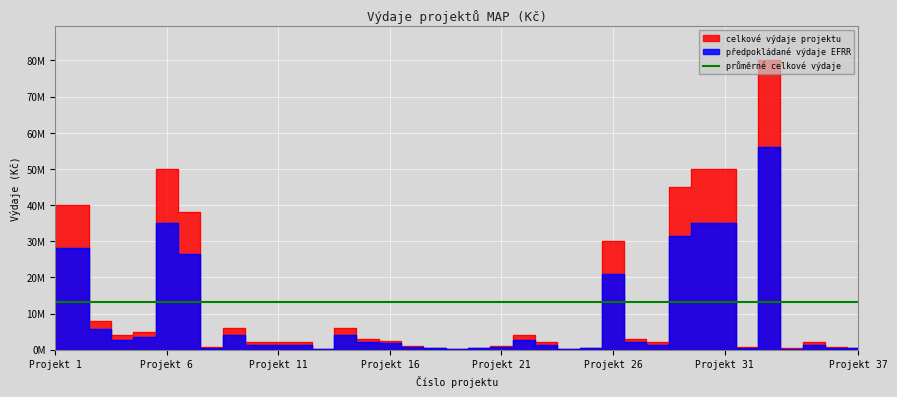

The value of celkove_vydaje at 19 is 300000. True or false?

True